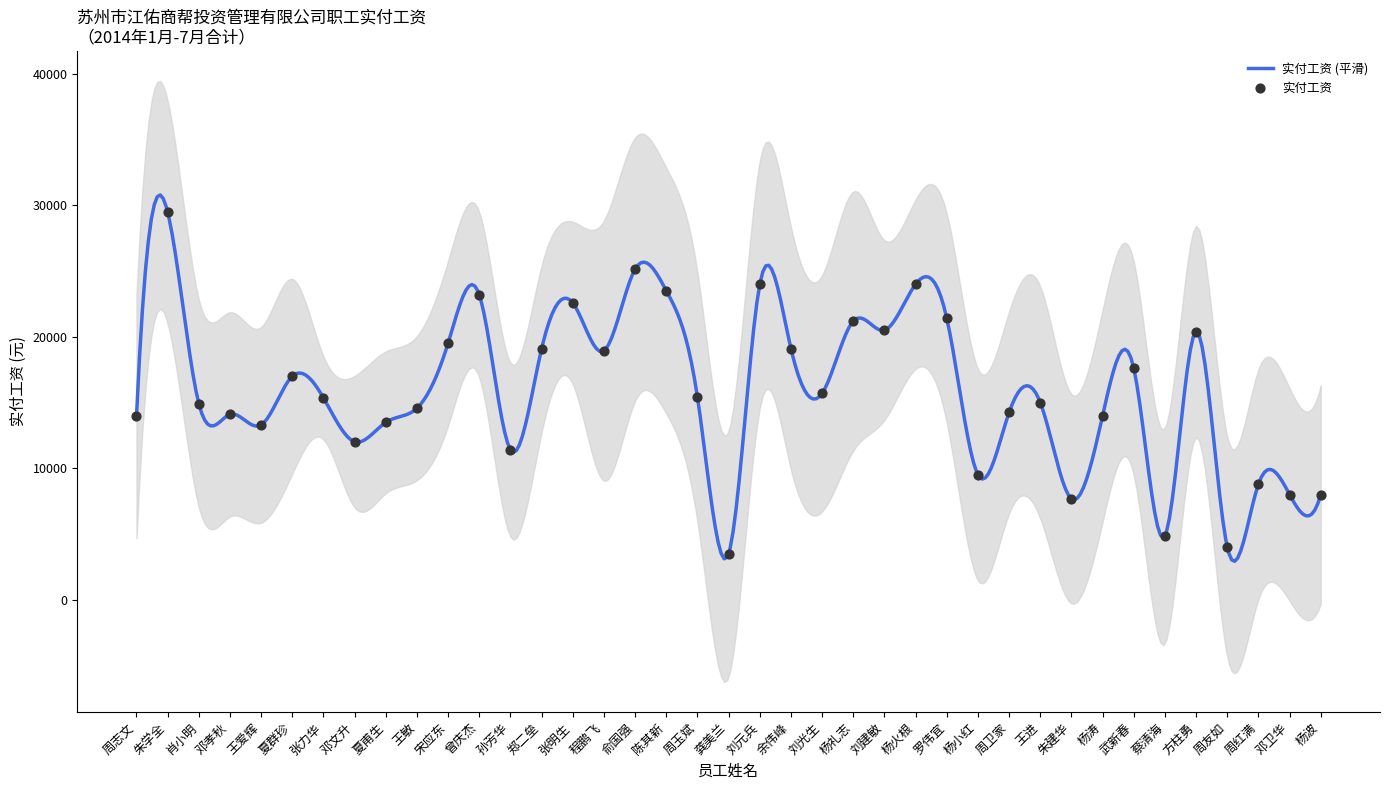

Which has a higher value, 罗伟宜 or 杨波?

罗伟宜